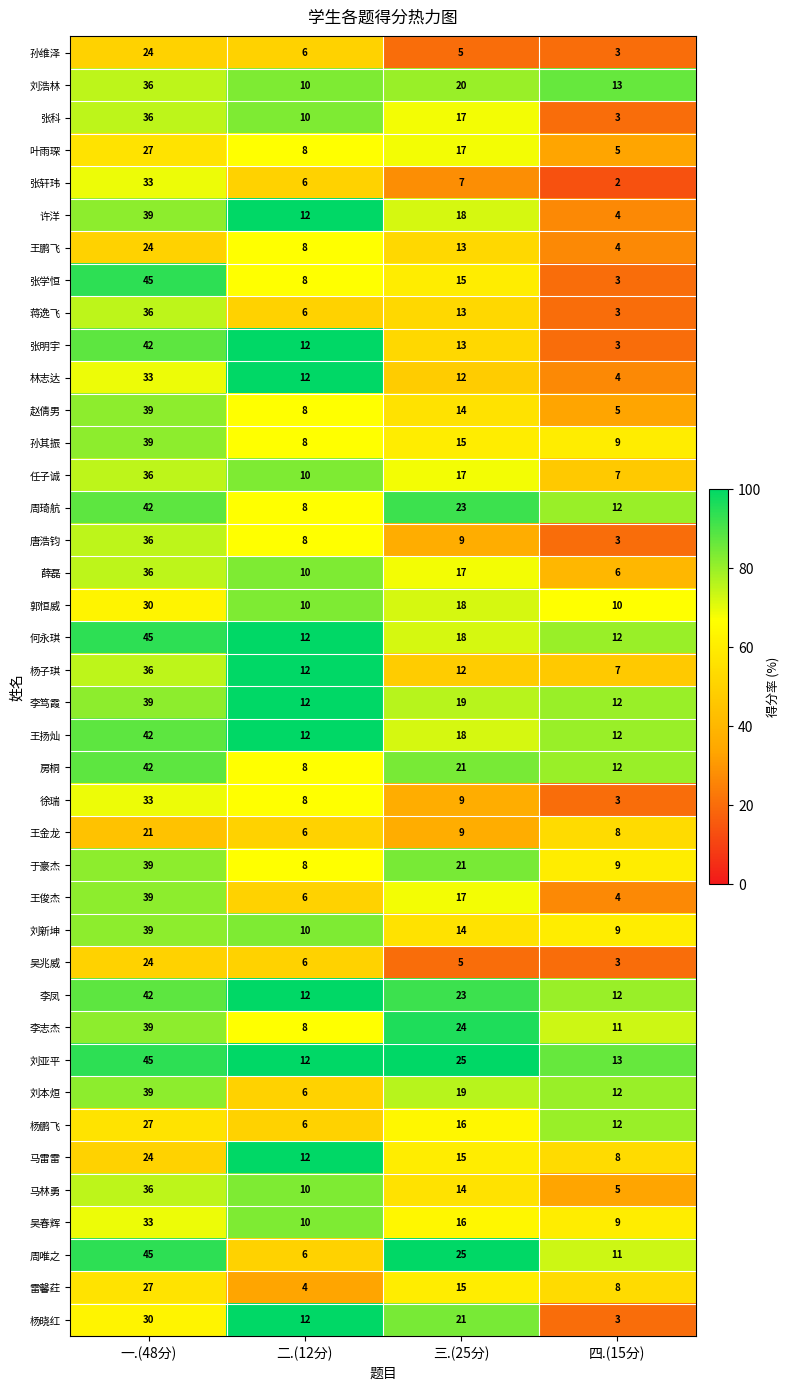

What is the sum of all 吴春辉 values?

68